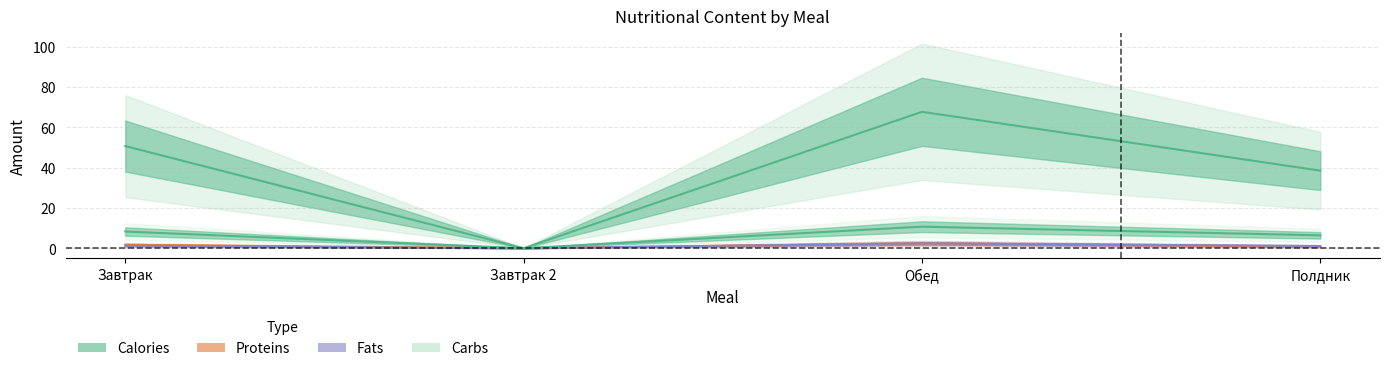

Is the value of Proteins at Завтрак greater than the value of Fats at Полдник?

Yes